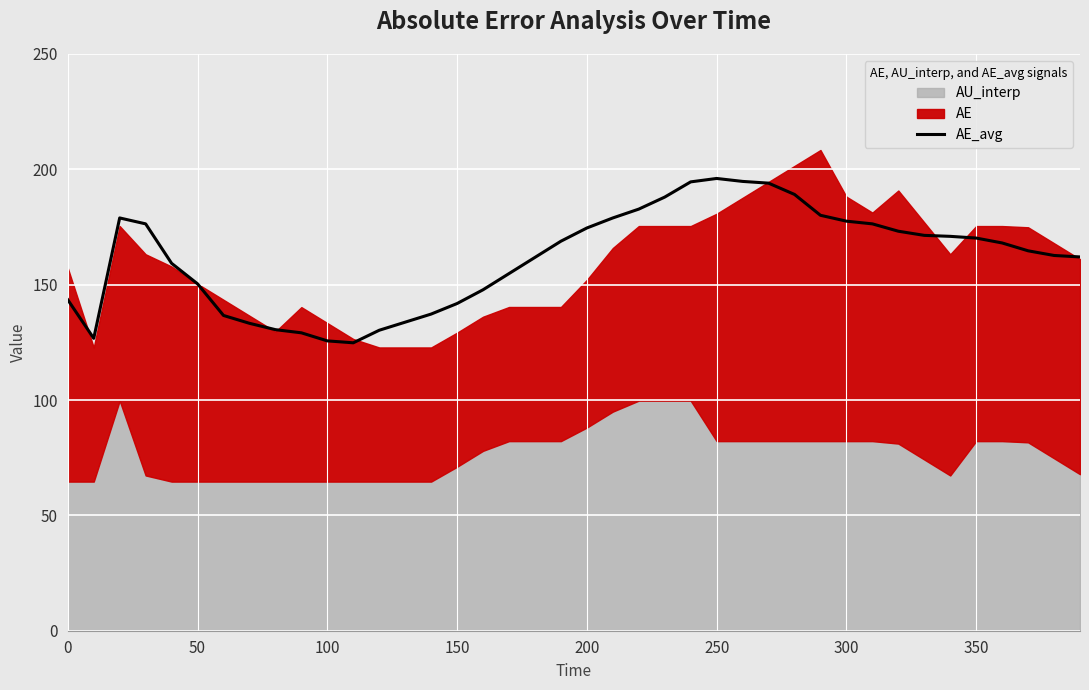

How many data points are less than 168?

20